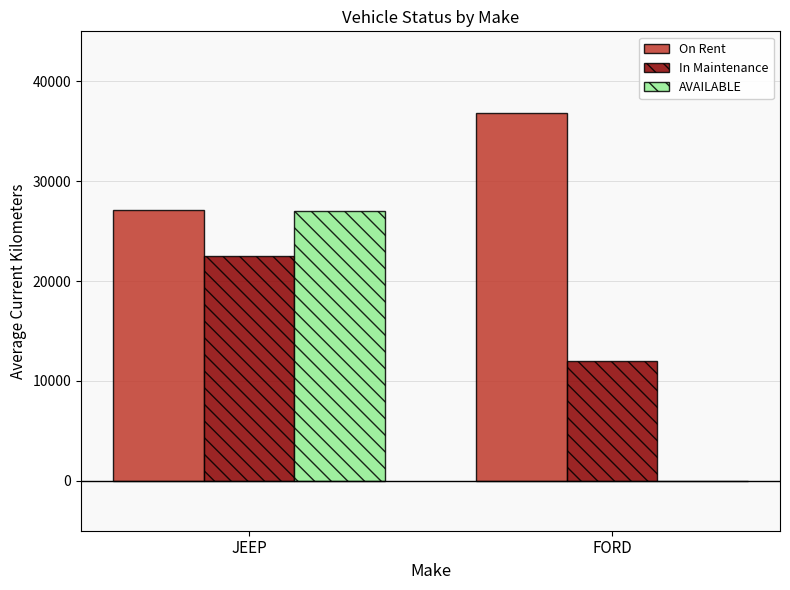

The AVAILABLE series shows 27014 at JEEP. True or false?

True